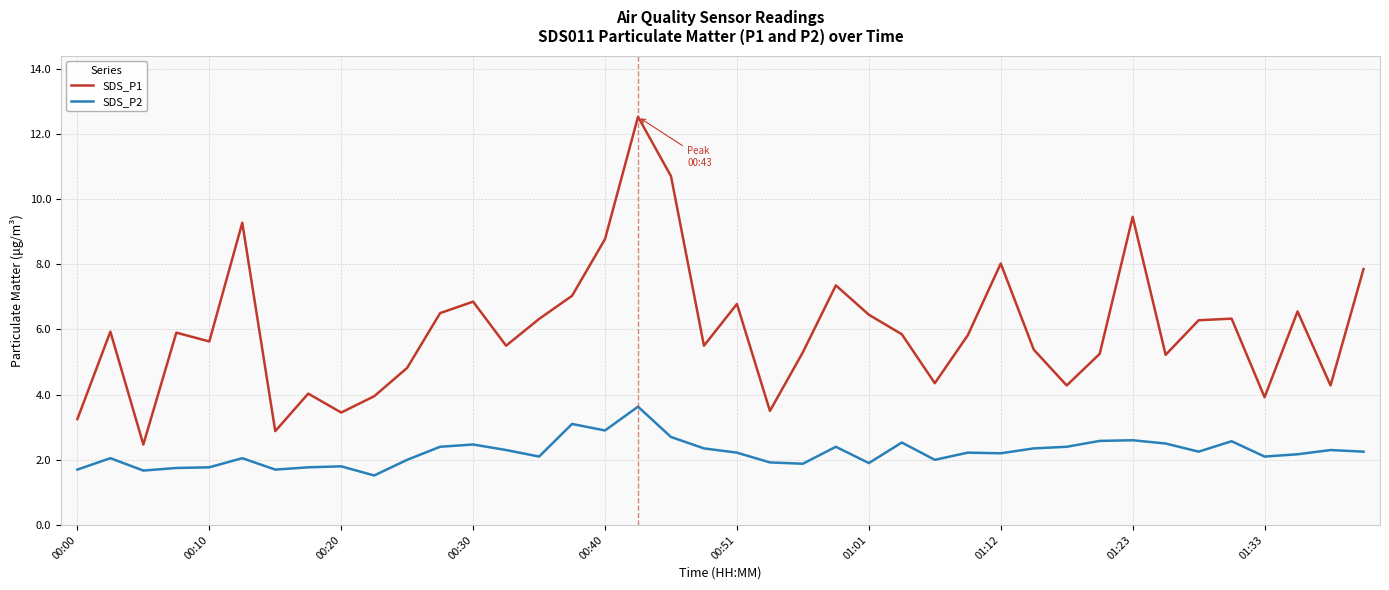

Which series has the largest range (max minus min)?

SDS_P1